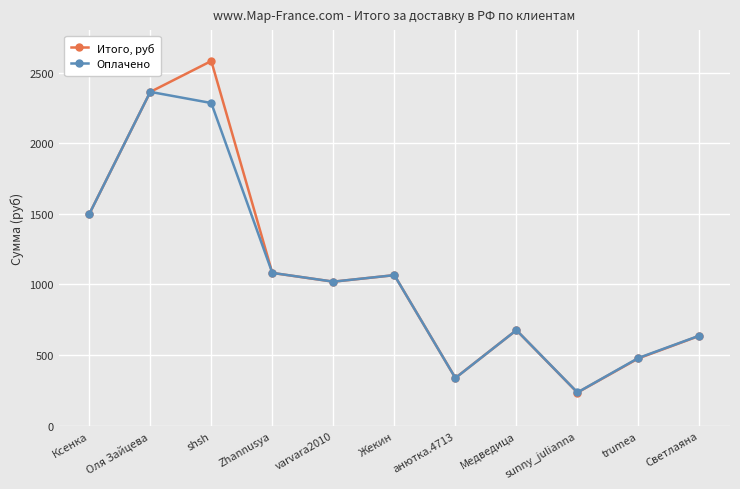

Which series has the largest total across all categories?

Итого, руб